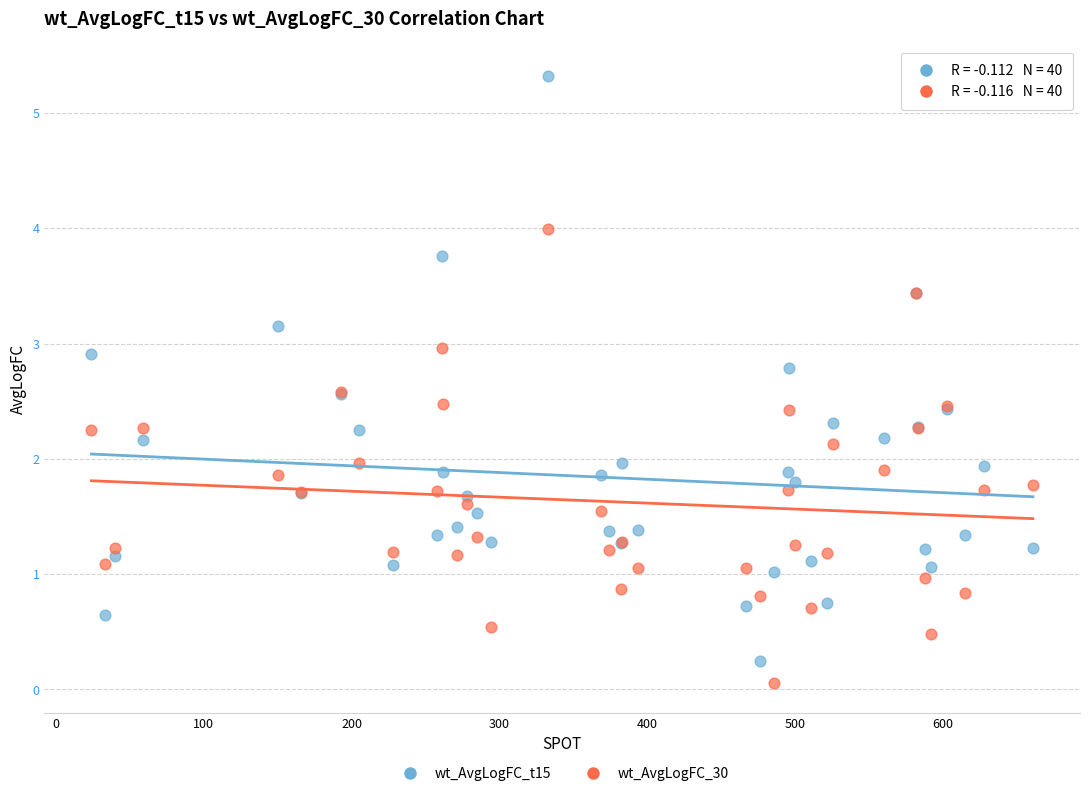

Which series has the widest spread of Y values?

wt_AvgLogFC_t15